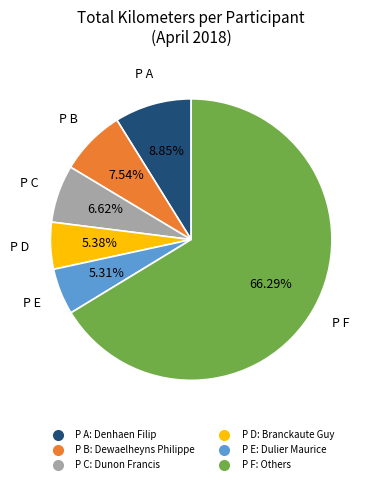

To the nearest percent, what is the average slice percentage?

17%